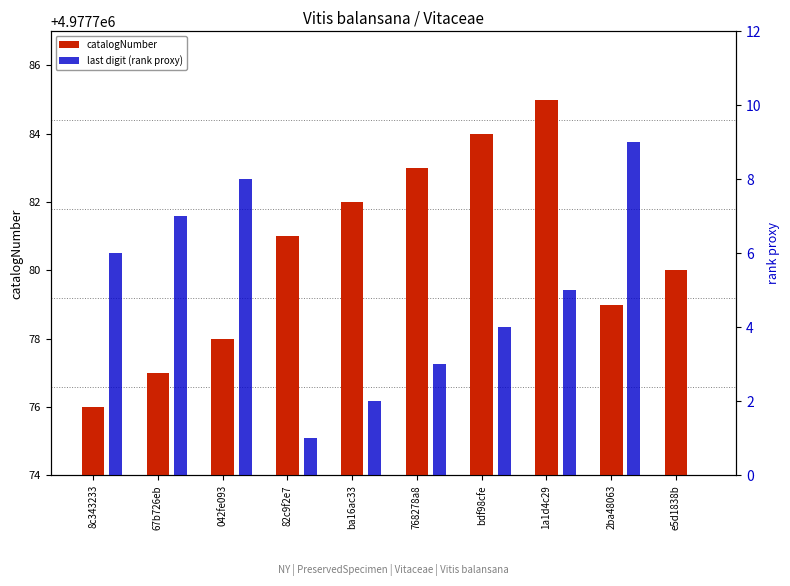

How many groups of bars are there?

10